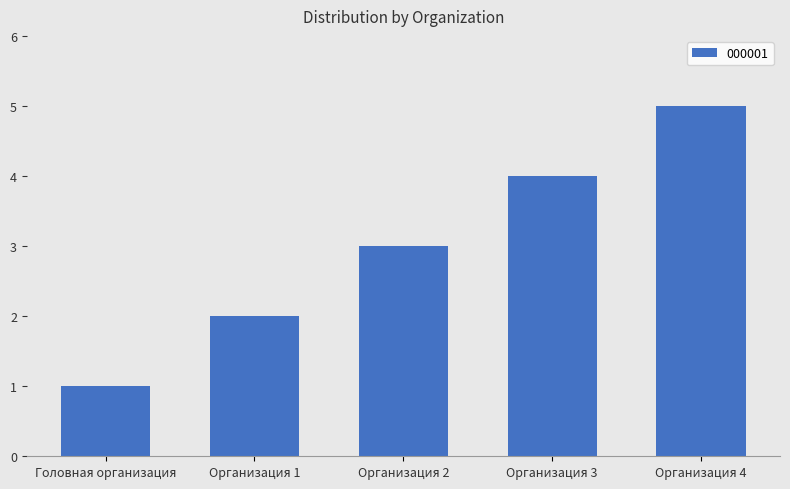

What is the difference between the maximum and minimum values?

4